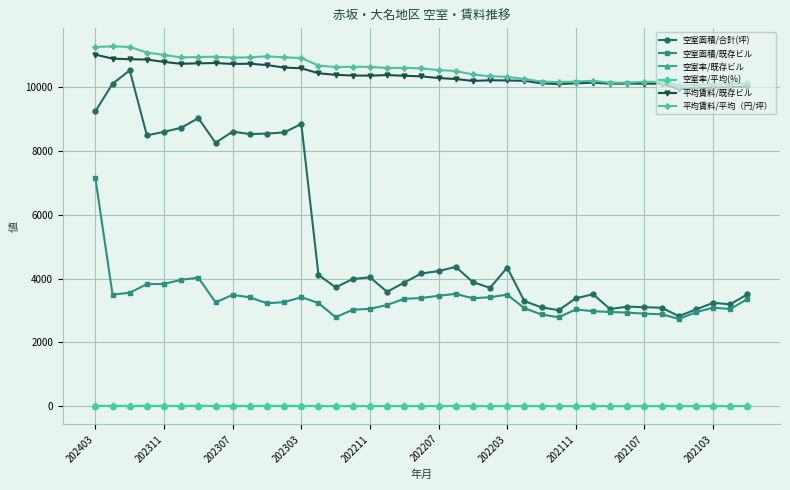

How many lines are shown in the chart?

6